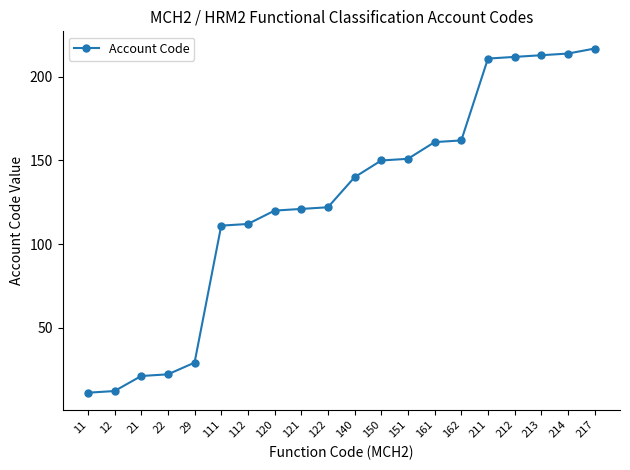

What is the average value?

126